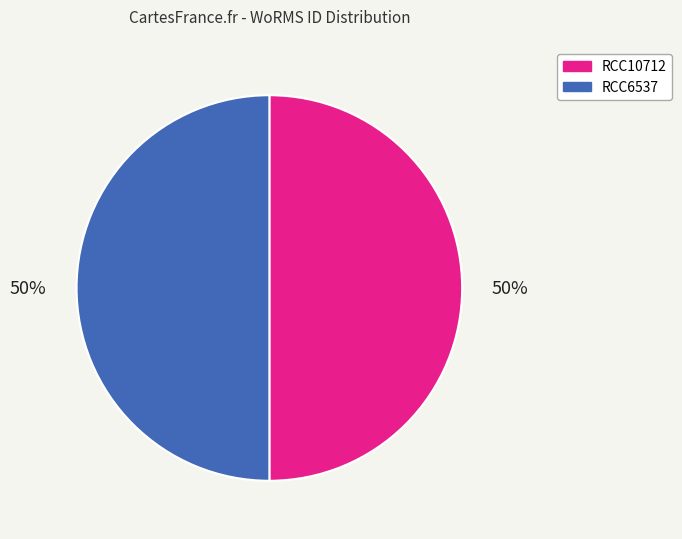

To the nearest percent, what percentage of the pie is RCC10712?

50%